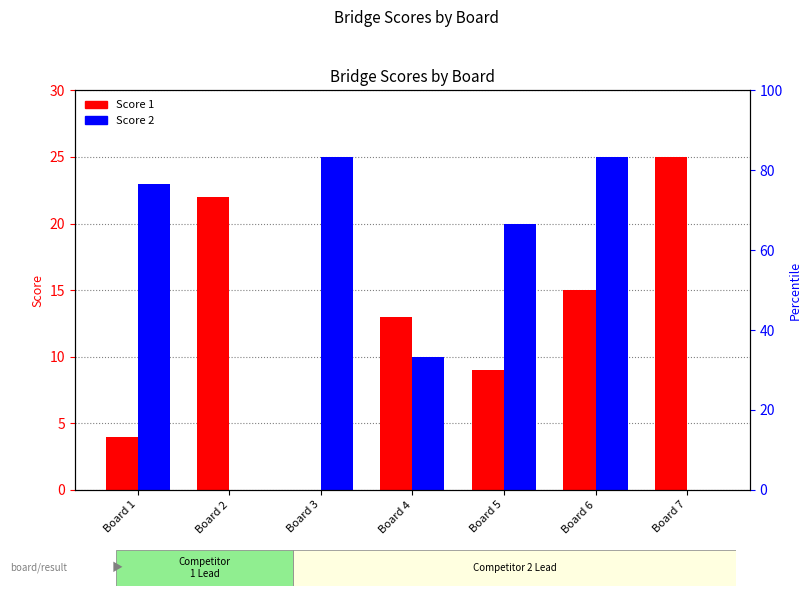

The value of Score 1 at Board 5 is 9. True or false?

True